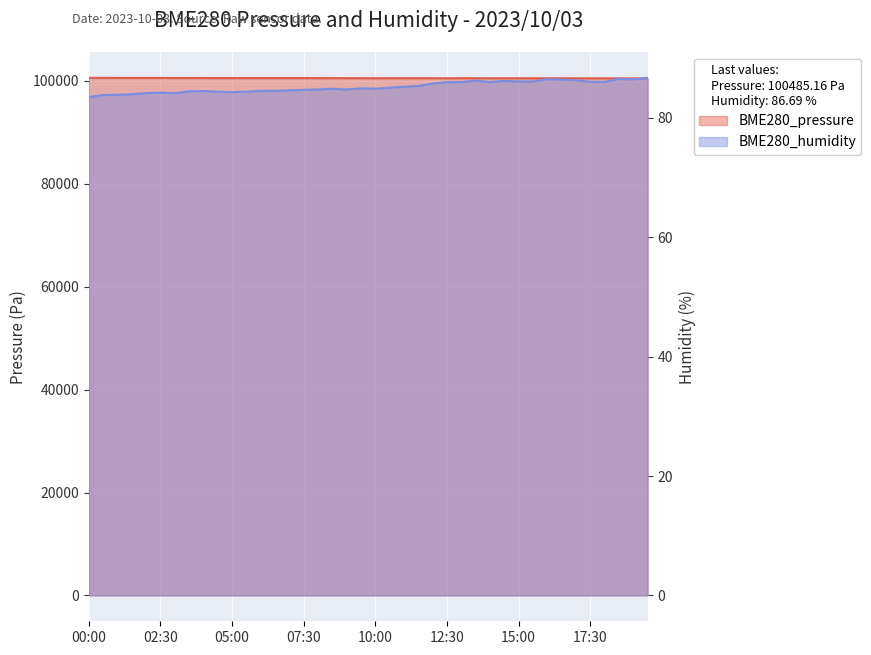

How many lines are shown in the chart?

2